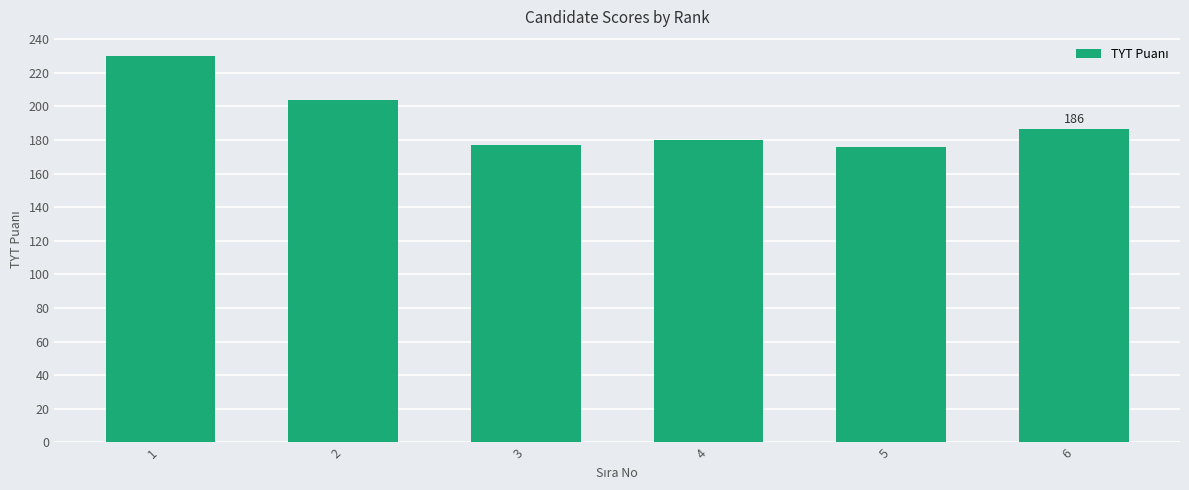

Reading left to right, extract all data points from this chart.

229.8	204.0	176.8	180.2	175.6	186.3